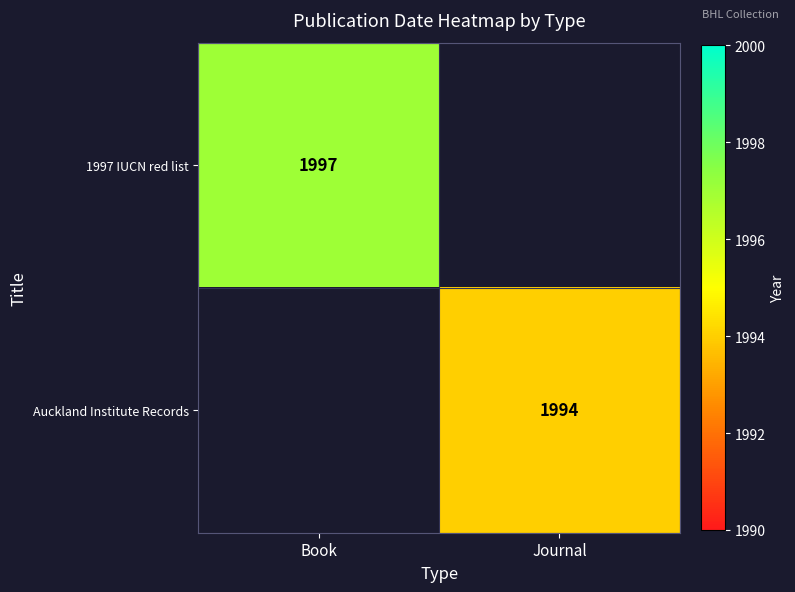

The 1997 IUCN red list series shows 895 at Book. True or false?

False